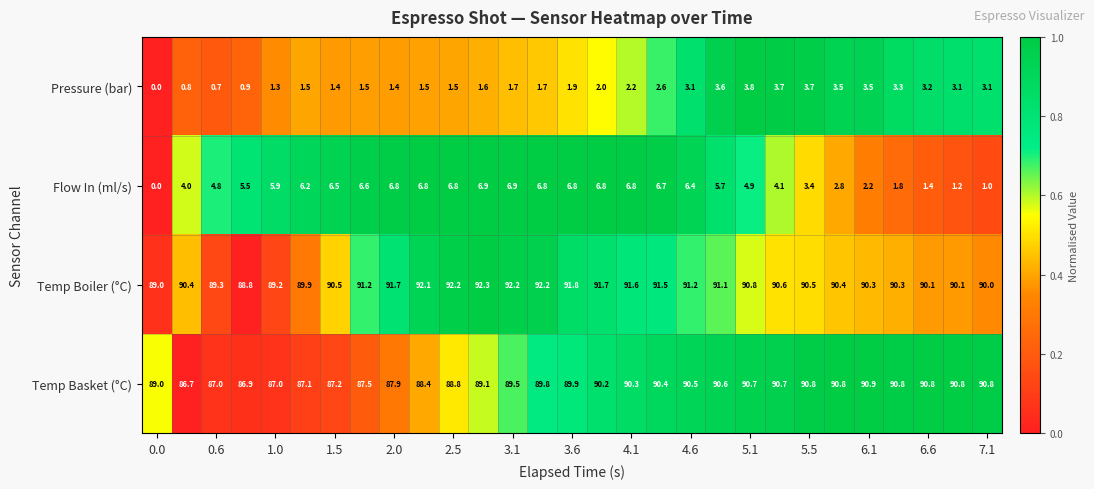

At how many categories does at least one series exceed 0?

29